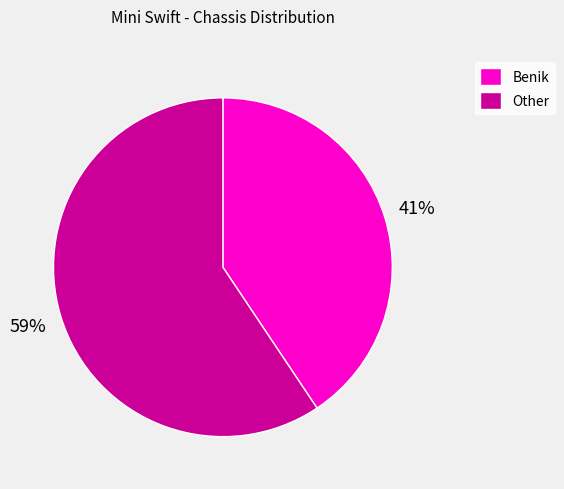

Count the number of slices in the pie.

2